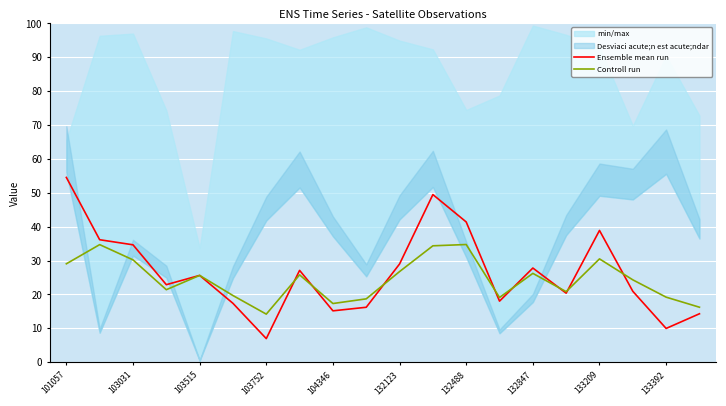

At which label is Ensemble mean run closest to 30?

132123